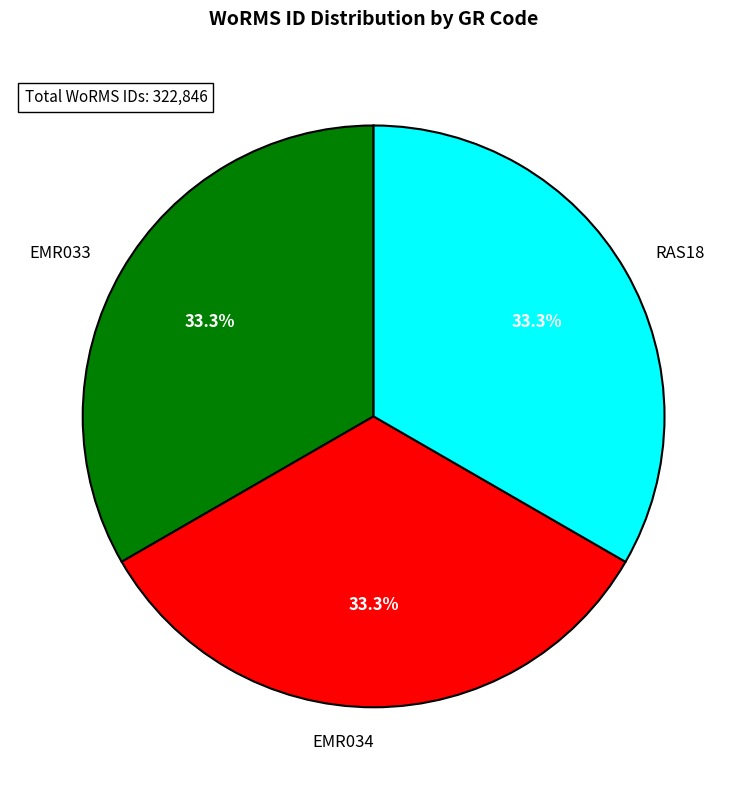

To the nearest percent, what is the average slice percentage?

33%